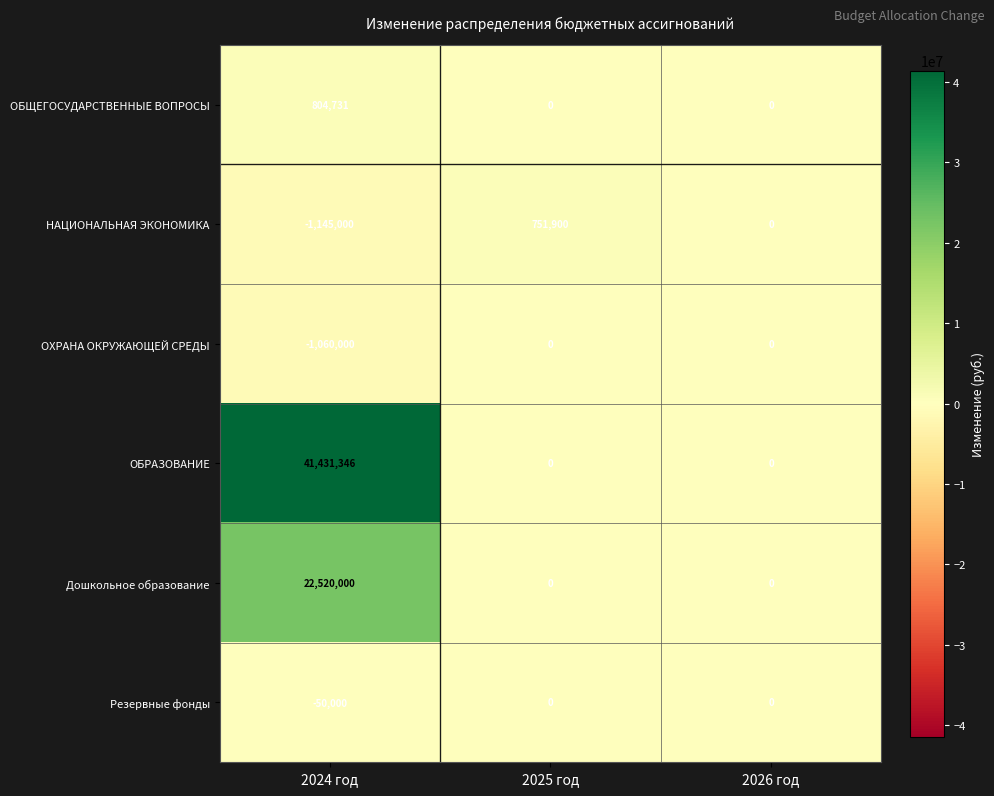

Reading right to left, what are all the values shown in this chart?

ОБЩЕГОСУДАРСТВЕННЫЕ ВОПРОСЫ: 0	0	804731
НАЦИОНАЛЬНАЯ ЭКОНОМИКА: 0	751900	-1145000
ОХРАНА ОКРУЖАЮЩЕЙ СРЕДЫ: 0	0	-1060000
ОБРАЗОВАНИЕ: 0	0	41431346
Дошкольное образование: 0	0	22520000
Резервные фонды: 0	0	-50000